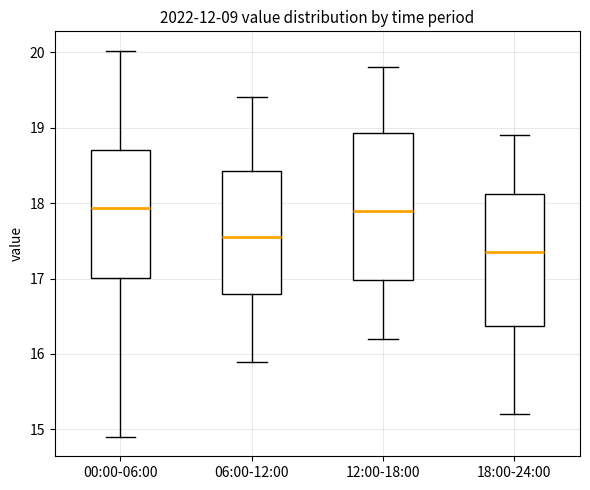

Which box has the lowest median line?

18:00-24:00